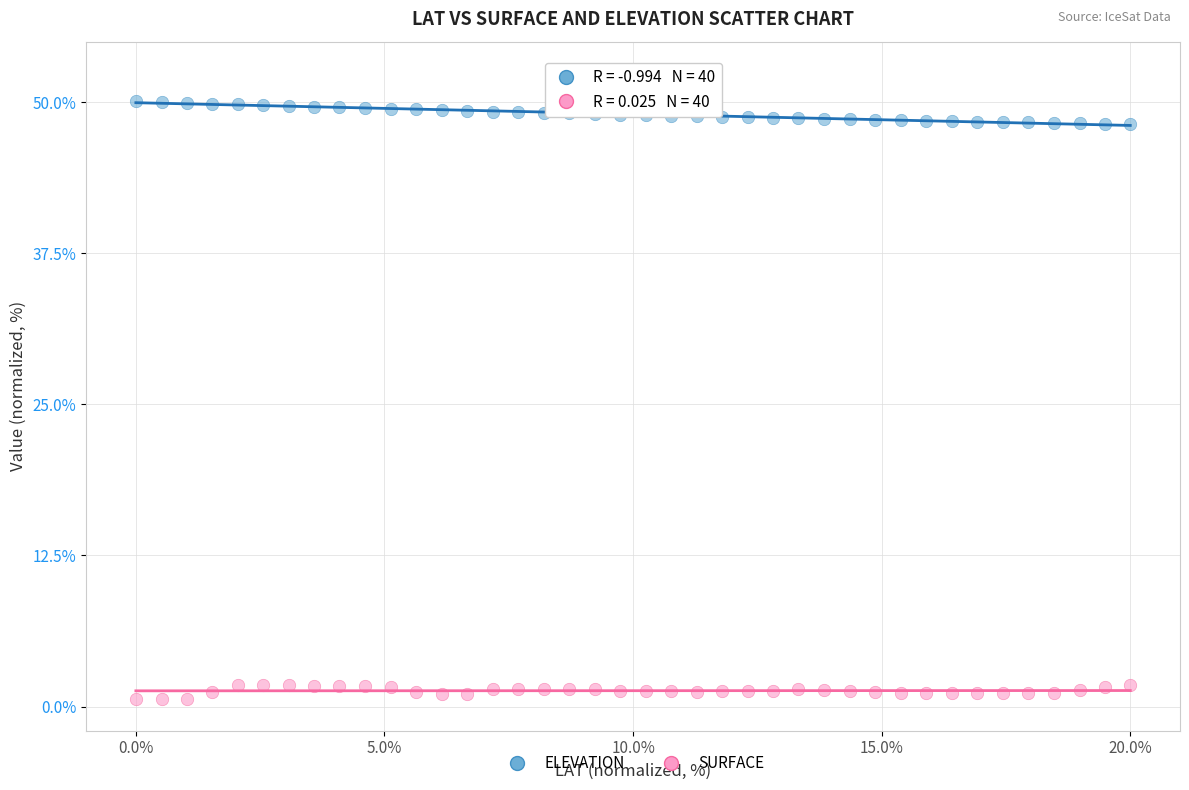

What is the X range (max minus min) for the scatter plot?

20.0